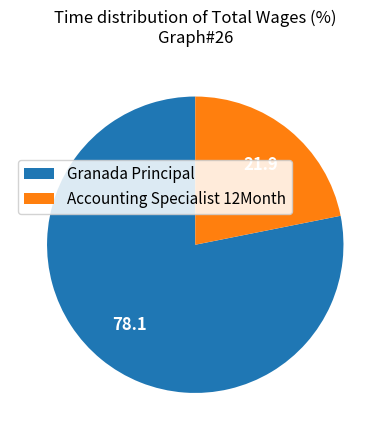

Which slice is the smallest?

Accounting Specialist 12Month